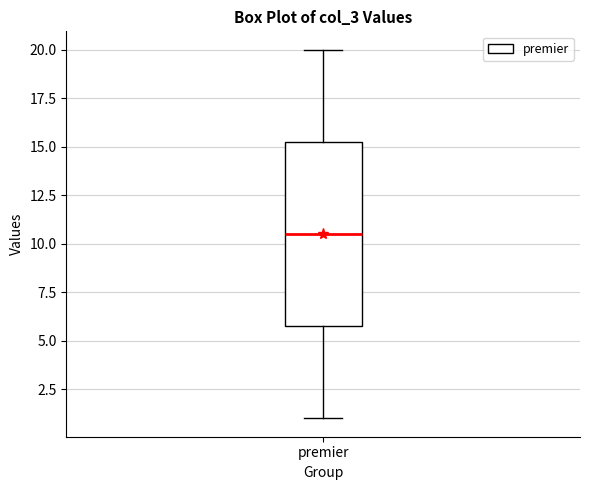

Transcribe this box plot: give where the median line is, the range the box spans, and where the two whiskers end, as read against the y-axis. The values are not printed on the chart, so give them approximately, as read against the axis.

median 10.5, box 6.0 to 15.5, whiskers 1.0 to 20.0